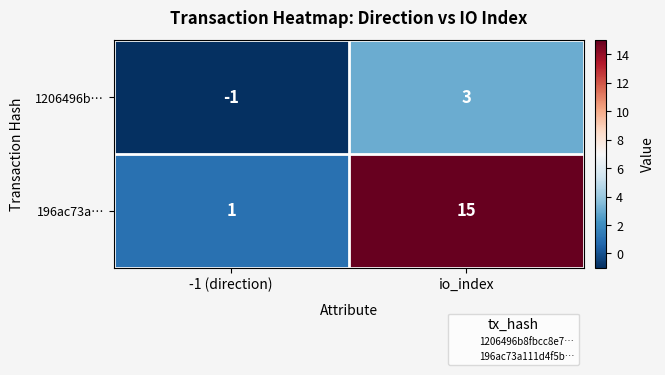

What is the highest value of the 196ac73a… series?

15